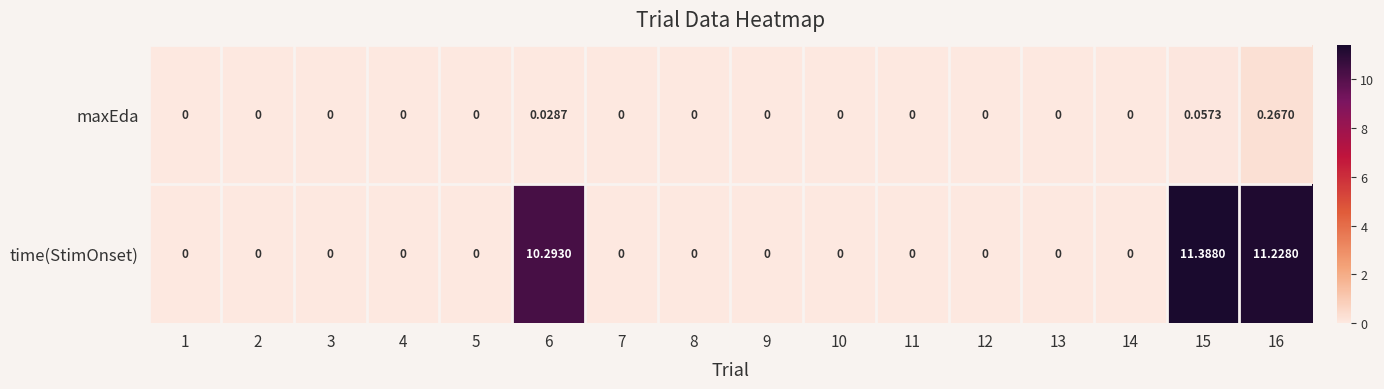

Which series has the largest range (max minus min)?

time(StimOnset)